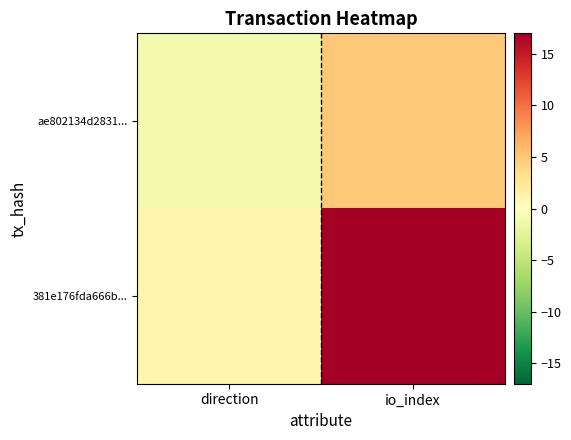

How many series are shown in this chart?

2